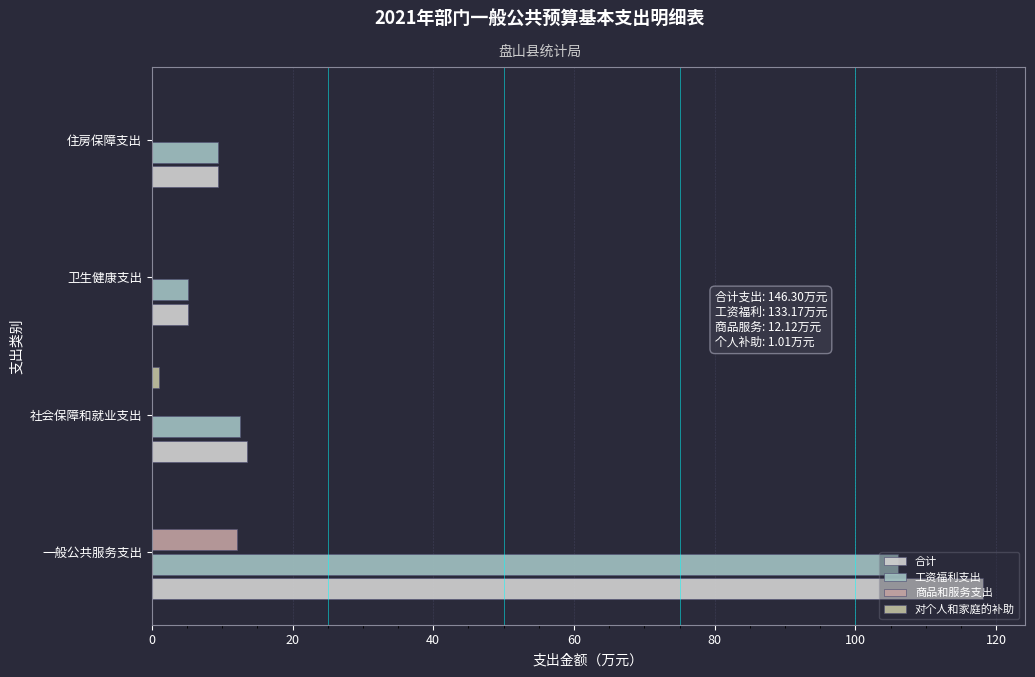

What is the sum of all 合计 values?

146.3